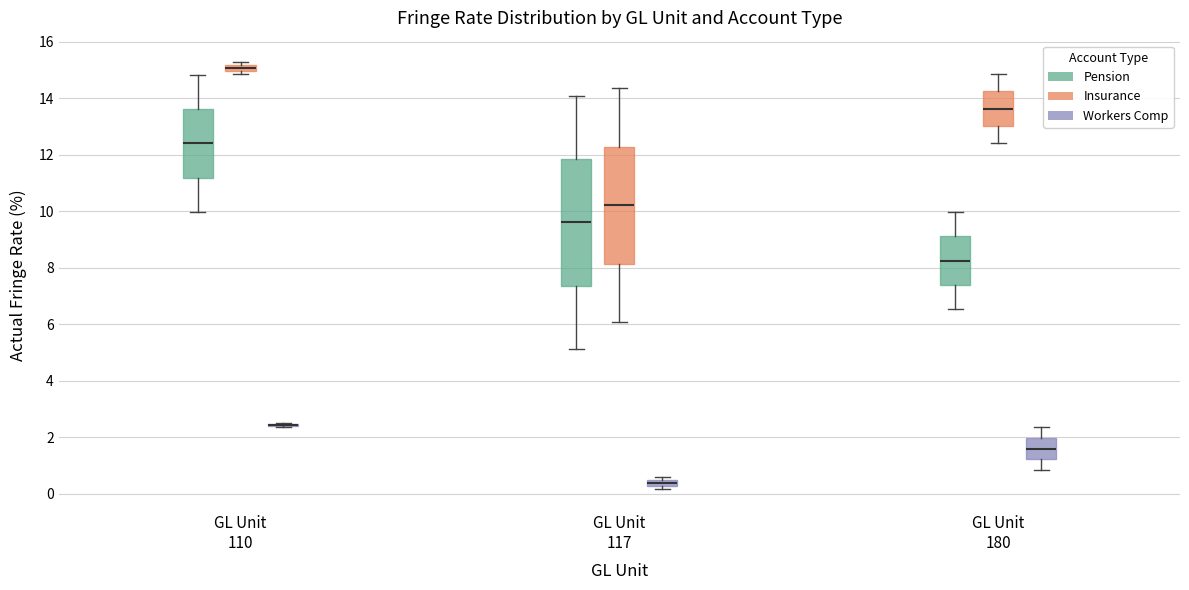

Which box is the tallest, from its lower edge to its upper edge?

GL Unit 117 (Pension)